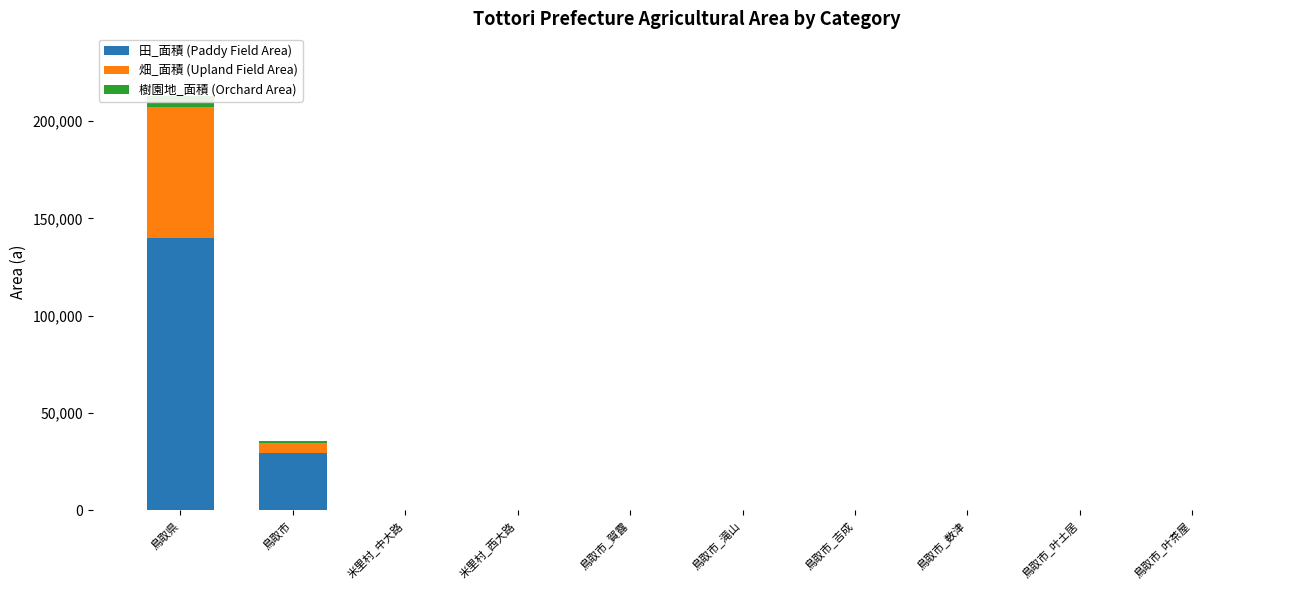

Between 鳥取市_賀露 and 米里村_西大路, which is larger?

米里村_西大路